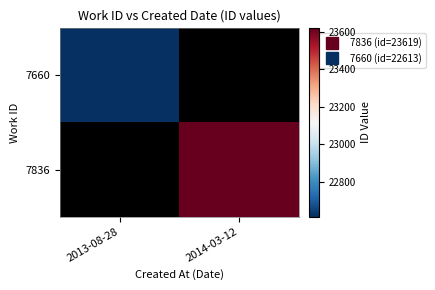

What is the maximum value shown in the chart?

23619.0